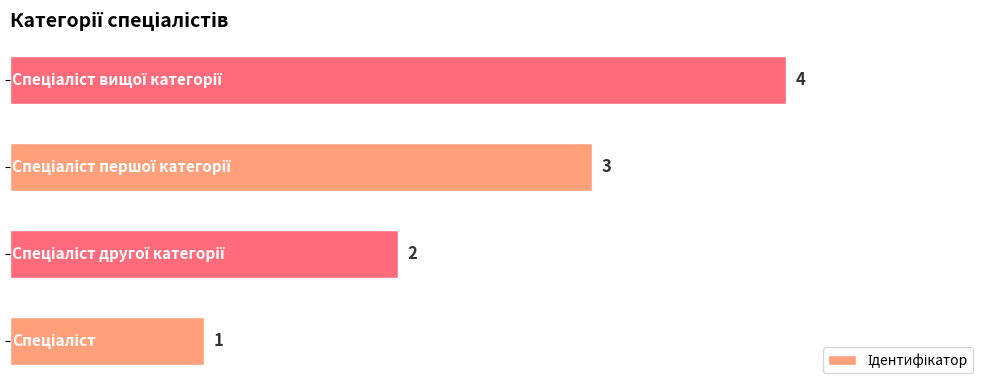

What is the maximum value shown in the chart?

4